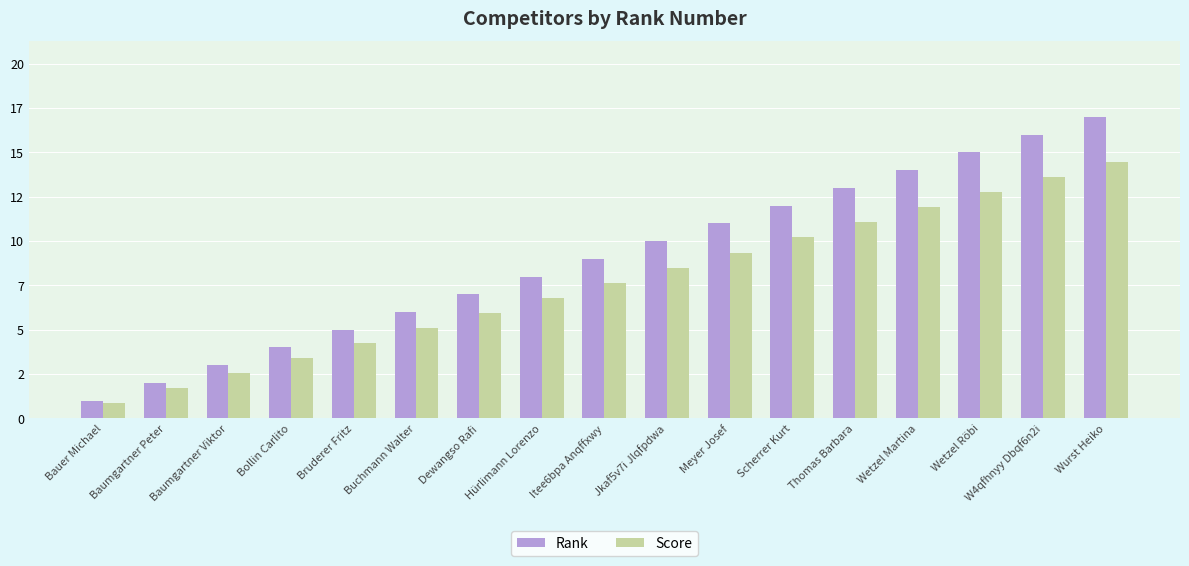

Where does the Rank series first go above 9?

Jkaf5v7i Jlqfpdwa